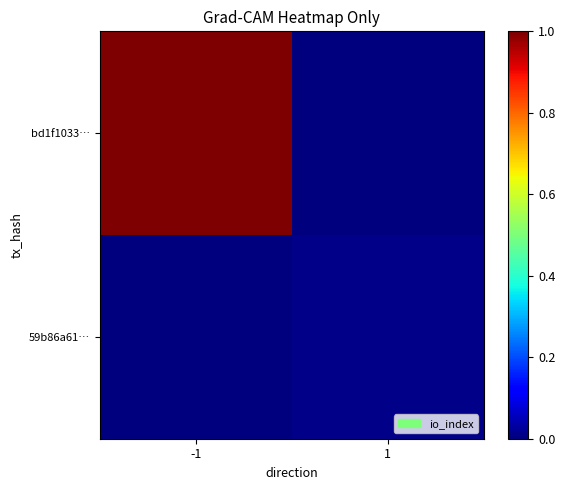

Which label corresponds to the smallest value in the chart?

1